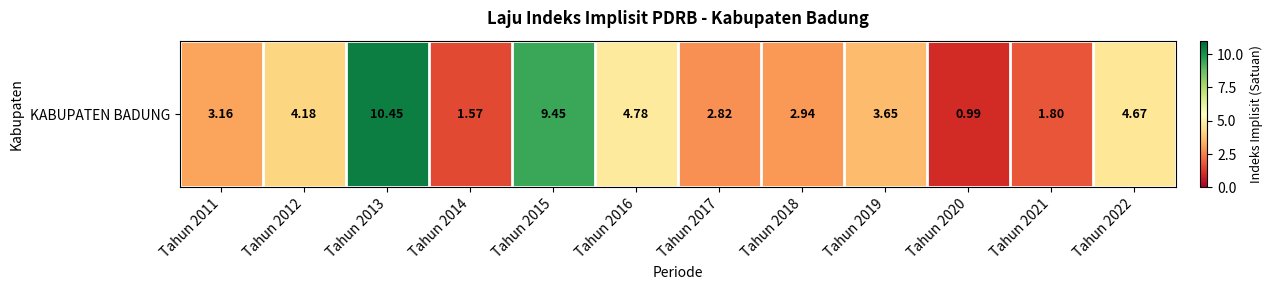

List the labels in order of value, largest first.

Tahun 2013, Tahun 2015, Tahun 2016, Tahun 2022, Tahun 2012, Tahun 2019, Tahun 2011, Tahun 2018, Tahun 2017, Tahun 2021, Tahun 2014, Tahun 2020